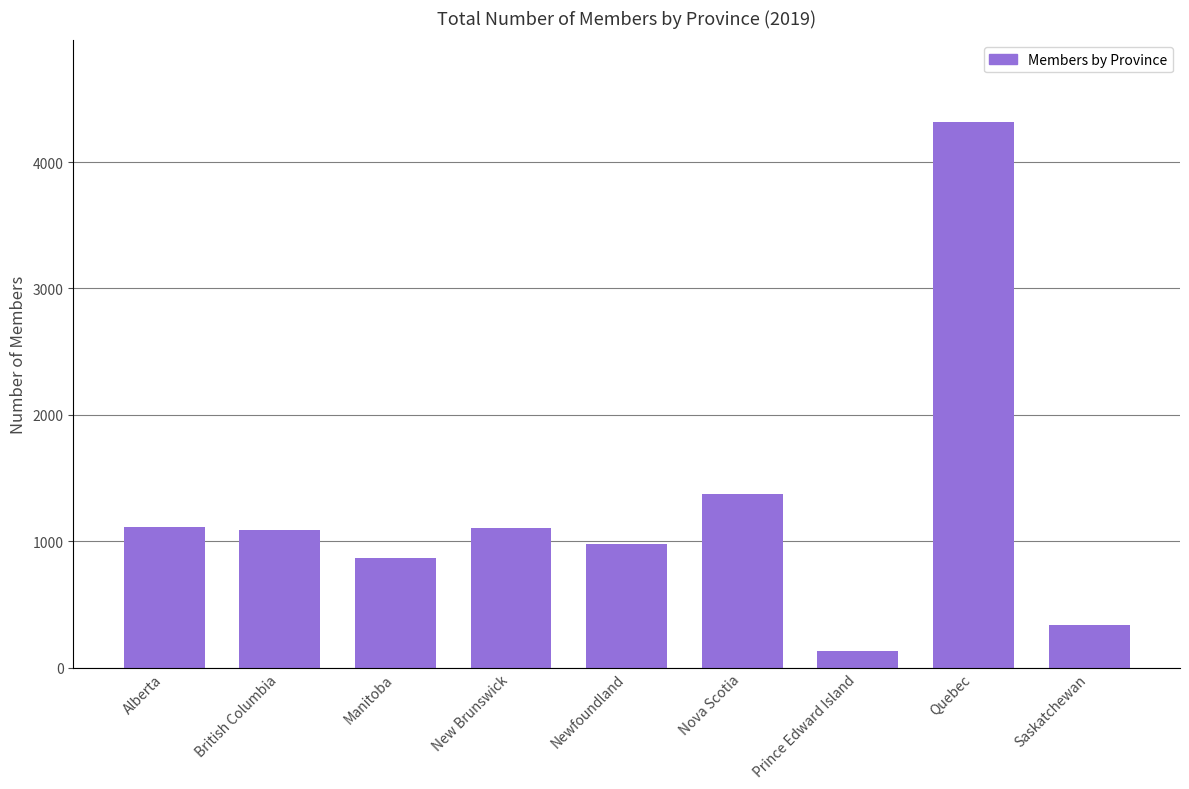

What is the value of the 2nd bar from the left?

1086